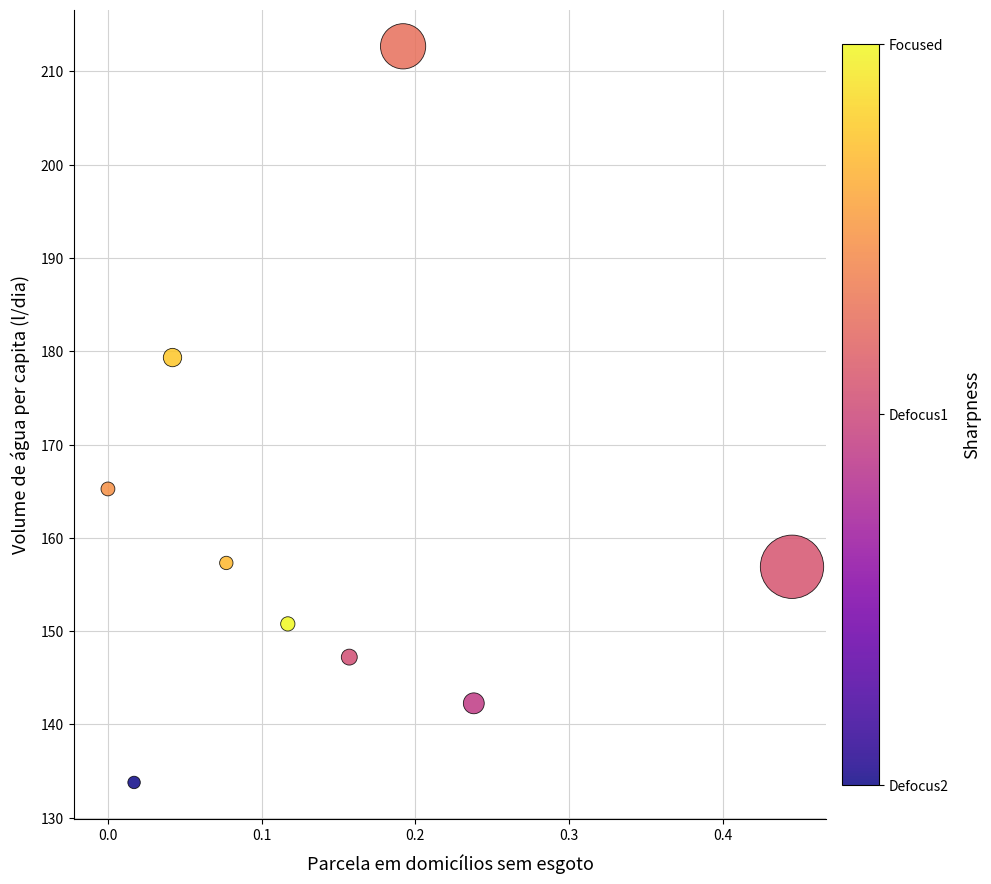

What Y value in the scatter plot is closest to 173?

179.3